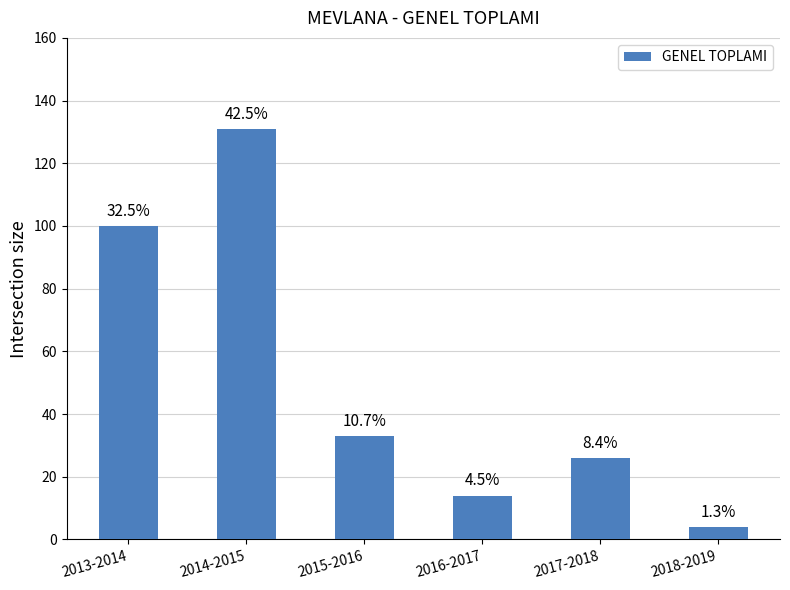

Reading right to left, transcribe all the data shown in this chart.

2018-2019=4	2017-2018=26	2016-2017=14	2015-2016=33	2014-2015=131	2013-2014=100